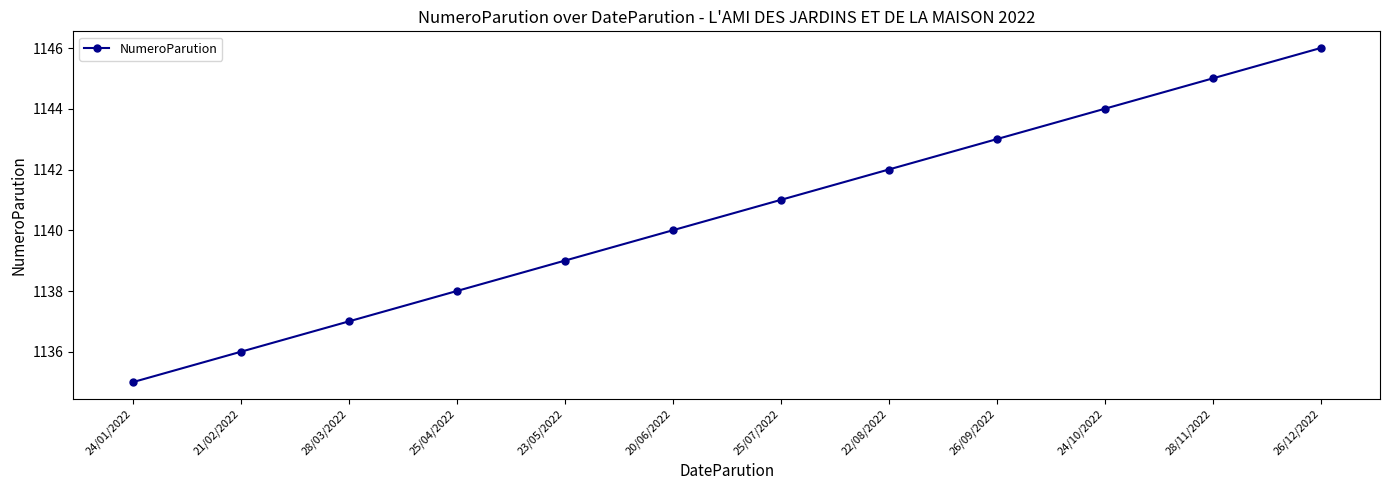

Where is the data nearest to the value 1140?

20/06/2022